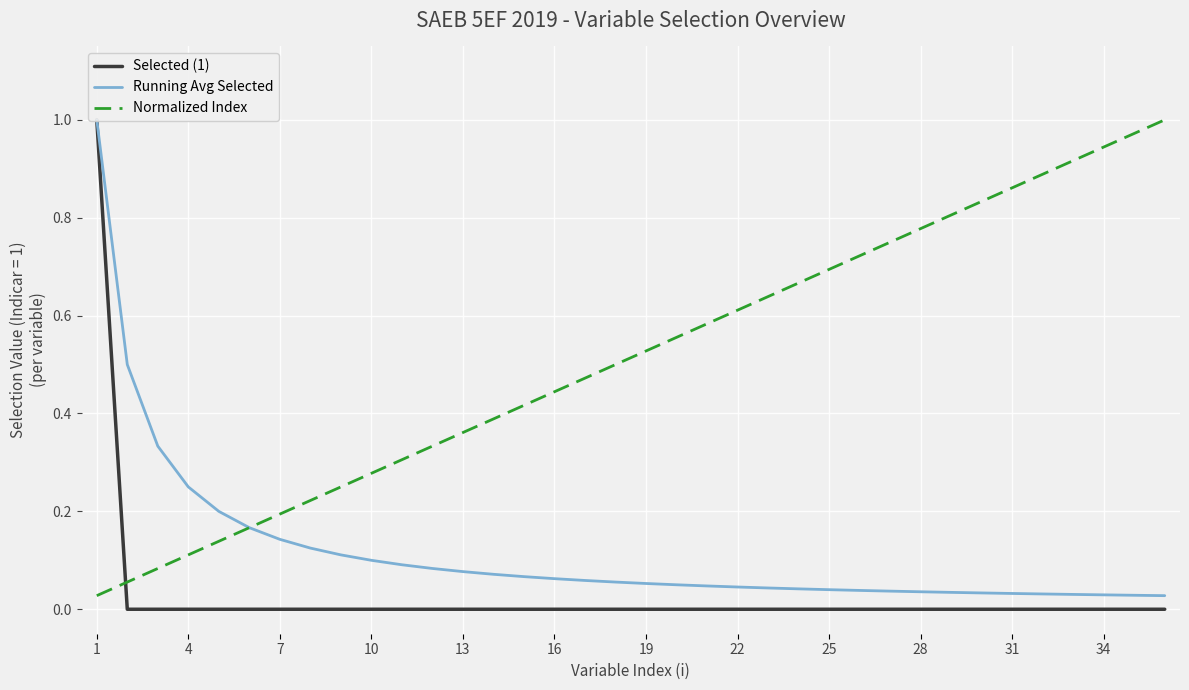

The value of Running Avg Selected at 22 is 0.0. True or false?

False